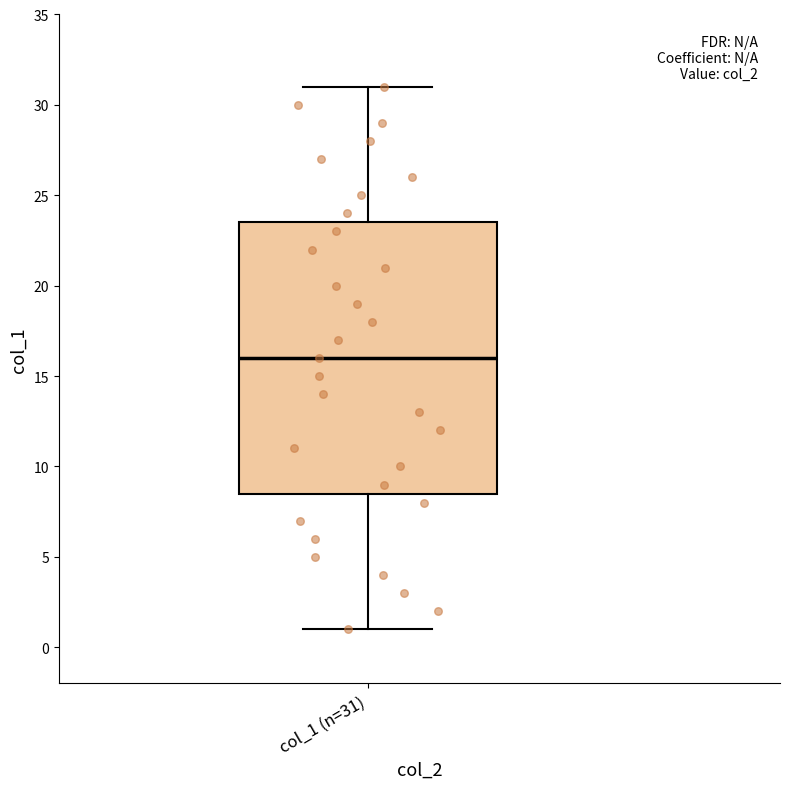

Where does the median line of the box for col_1 (n=31) sit on the y-axis? The values are not printed on the chart, so give them approximately, as read against the axis.

16.0